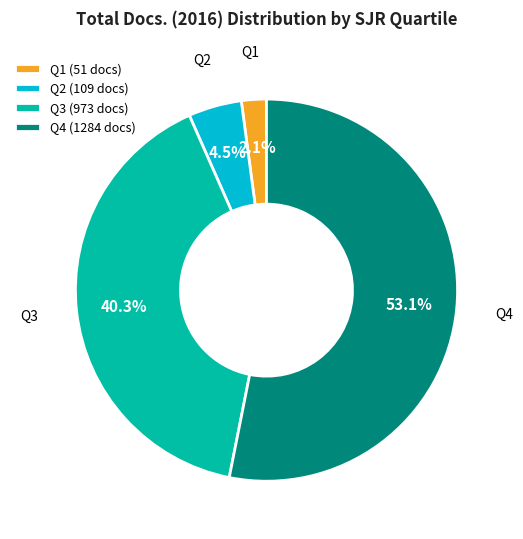

Is it true that Q4 is 19% of the pie?

False